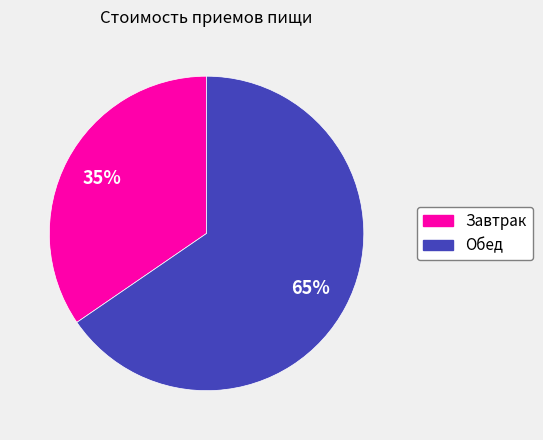

Count the number of slices in the pie.

2